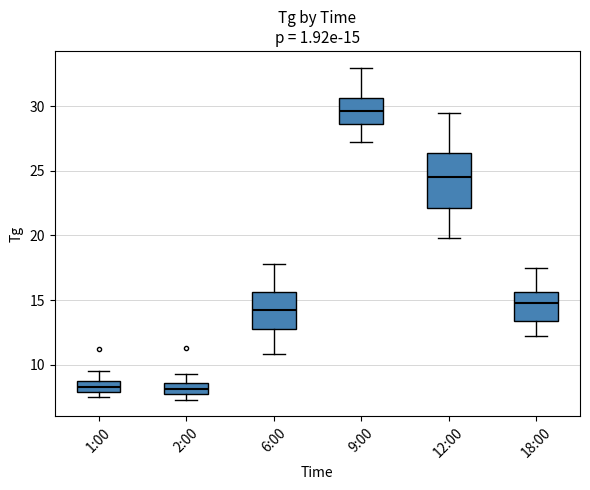

Which box's median line is the highest?

9:00